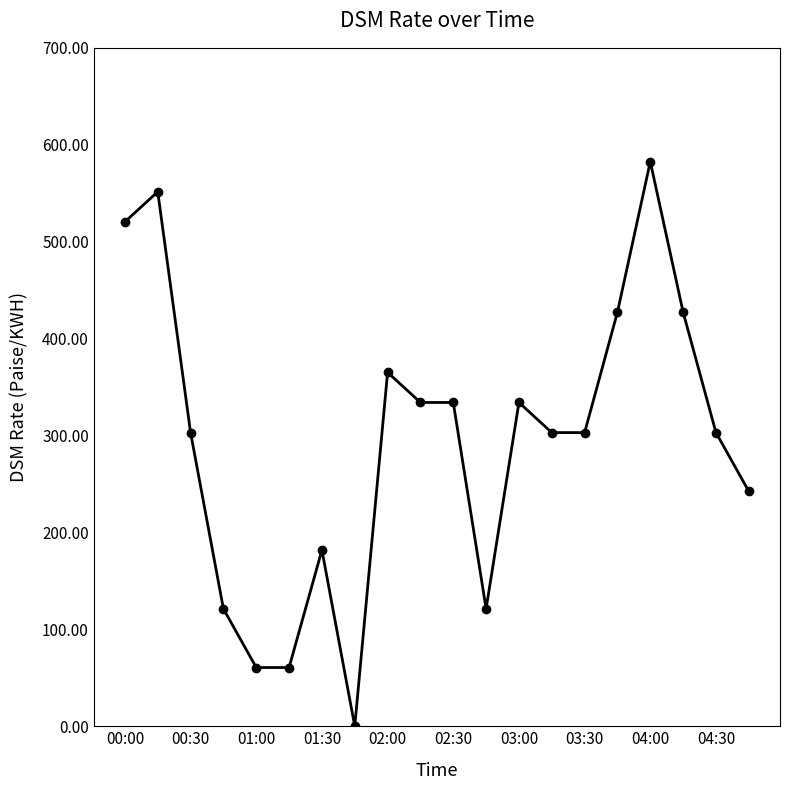

What is the value of the 11th point from the left?

334.1